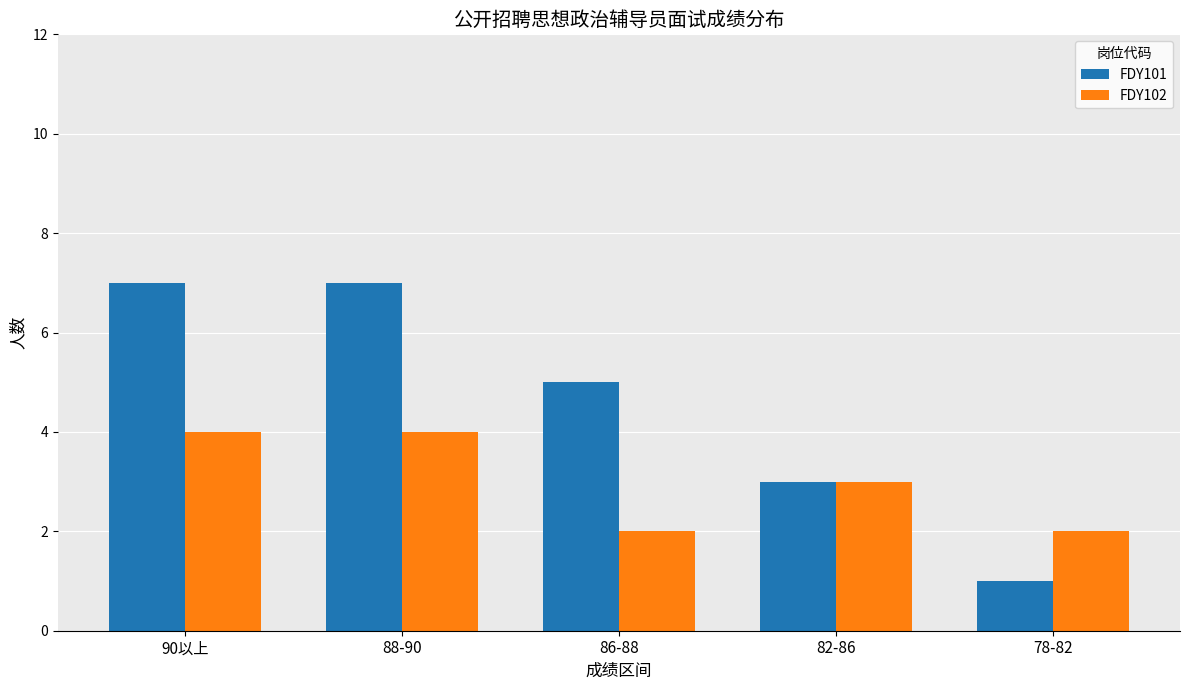

What is the value of the FDY102 bar at the 3rd from the left?

2